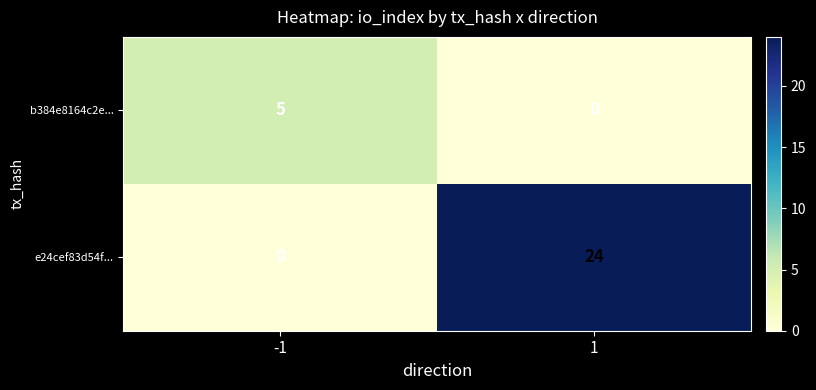

What is the total value across all series at 1?

24